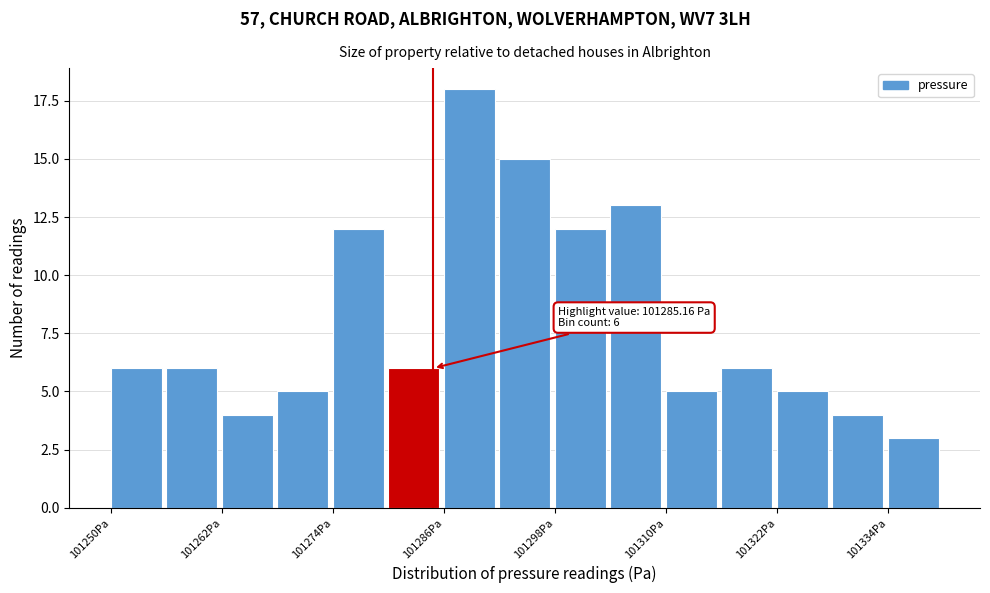

Around what value on the x-axis is the tallest bar? Give the approximate position of its centre, as read against the axis.

101290